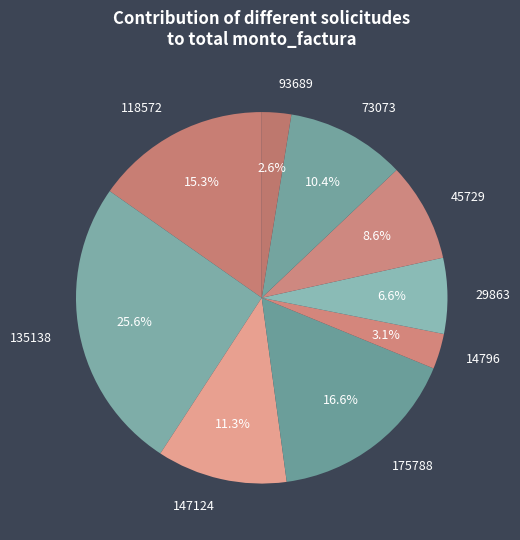

To the nearest percent, what is the combined percentage of 147124 and 175788?

28%